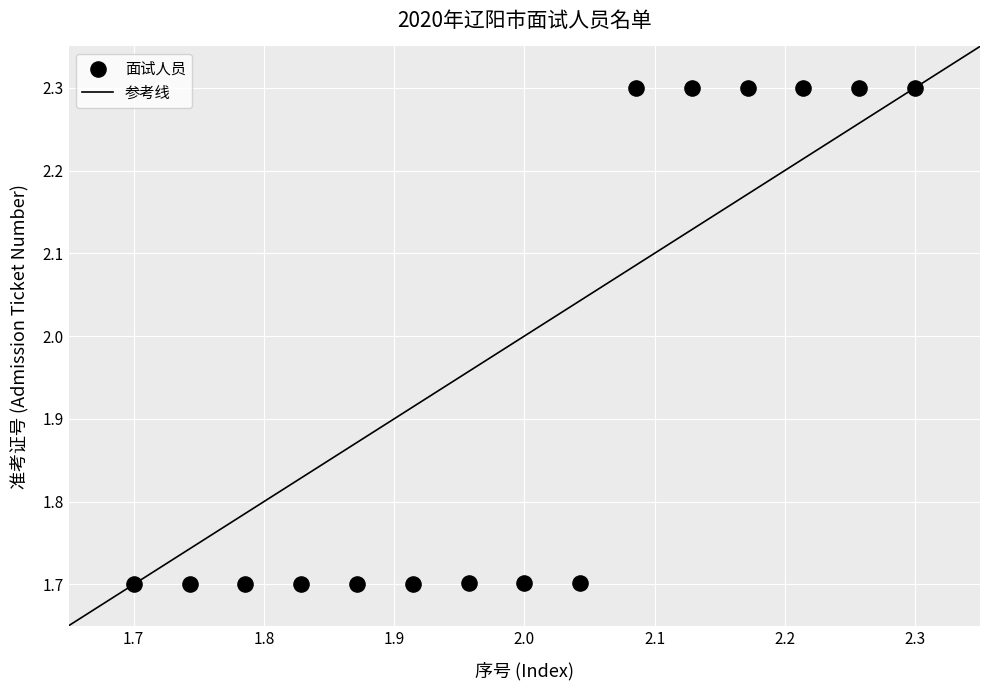

What is the range of Y values (max minus min)?

0.6